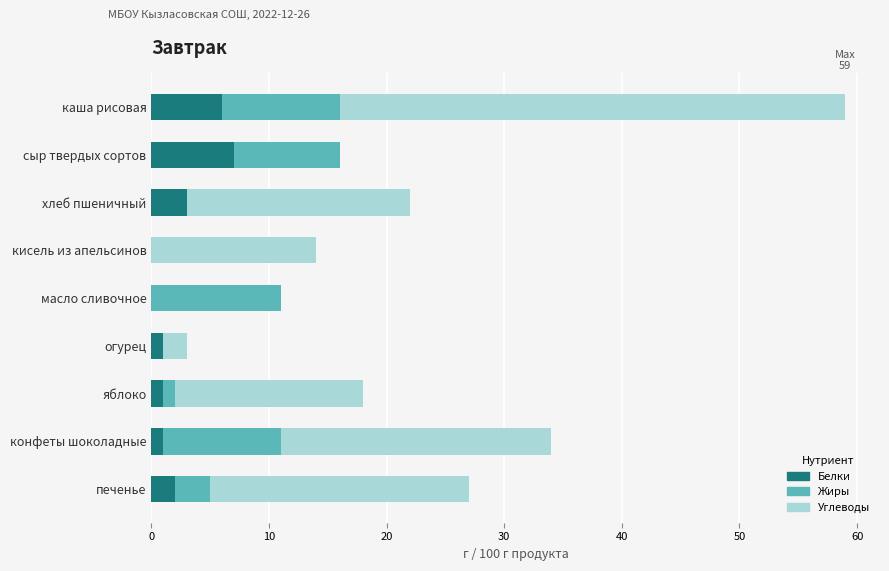

At which category is the sum across all series the highest?

каша рисовая